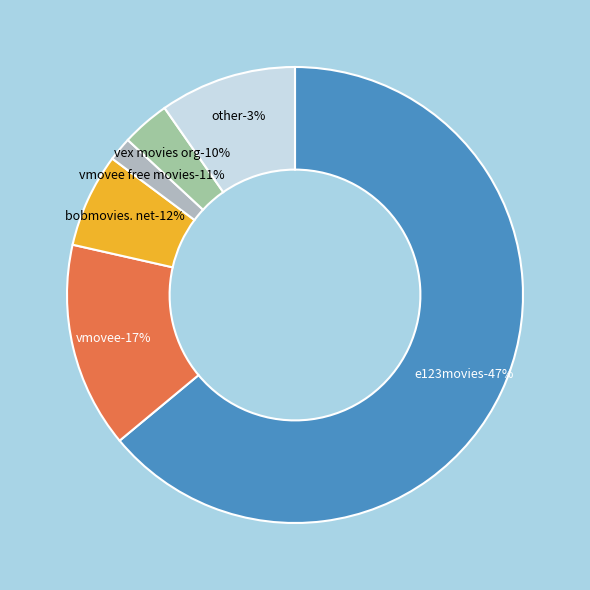

To the nearest percent, what is the difference between the largest and smallest slice percentages?

66%